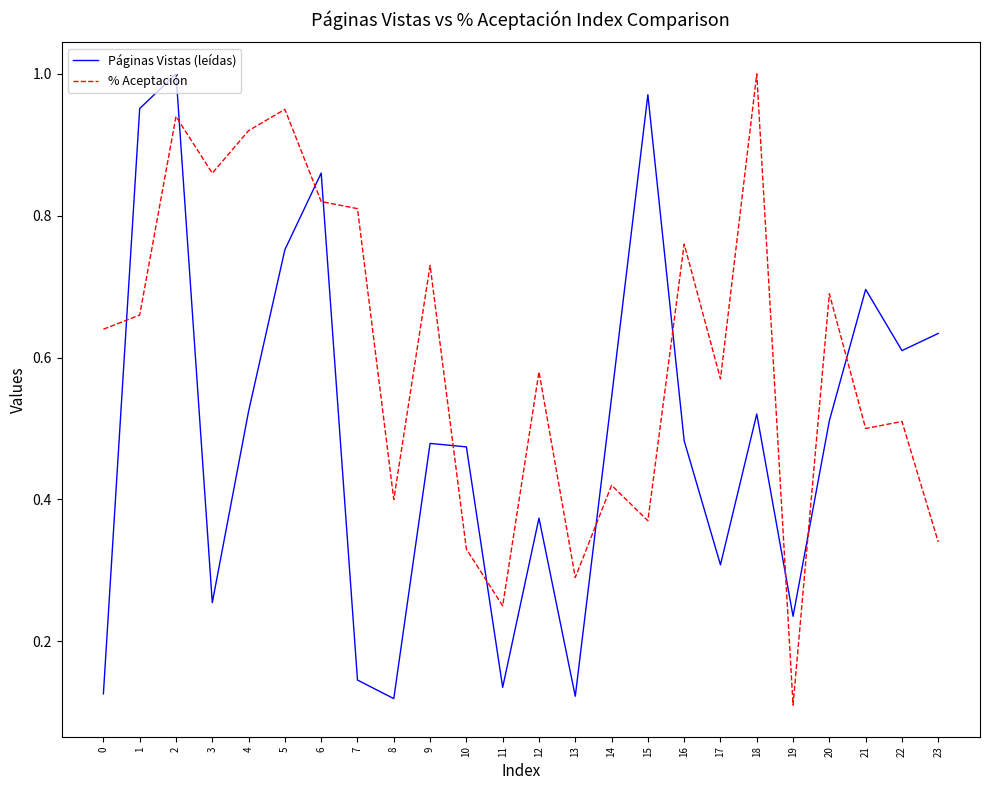

Which series changed the most between 2 and 17?

Páginas Vistas (leídas)